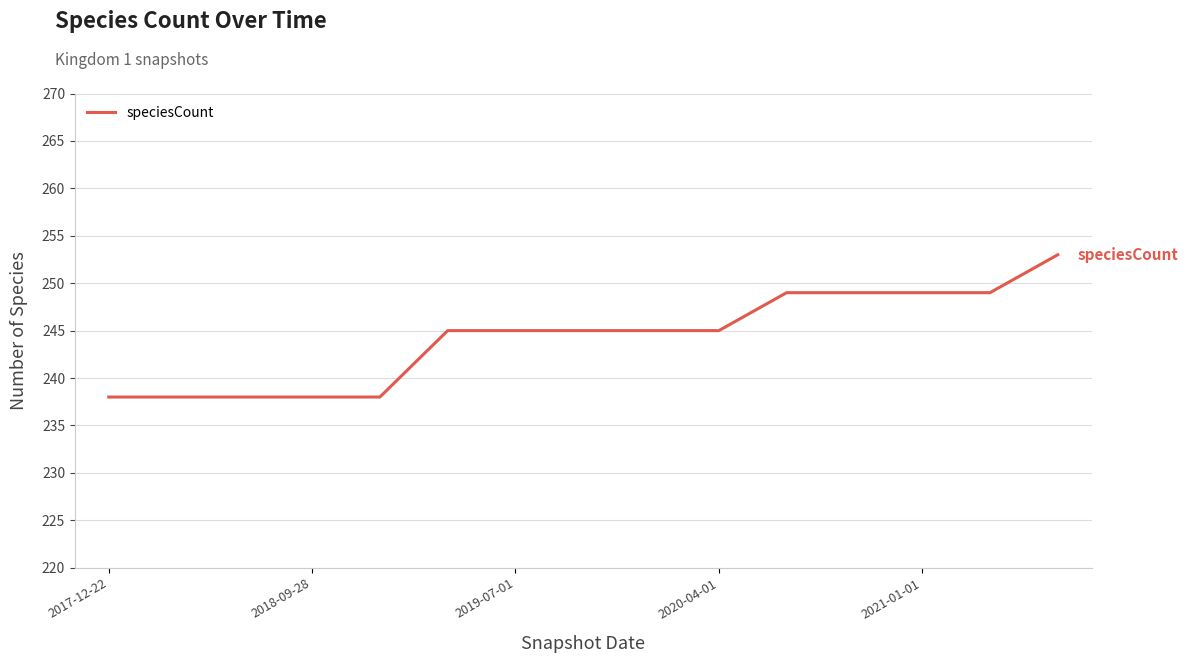

What is the maximum value shown in the chart?

253